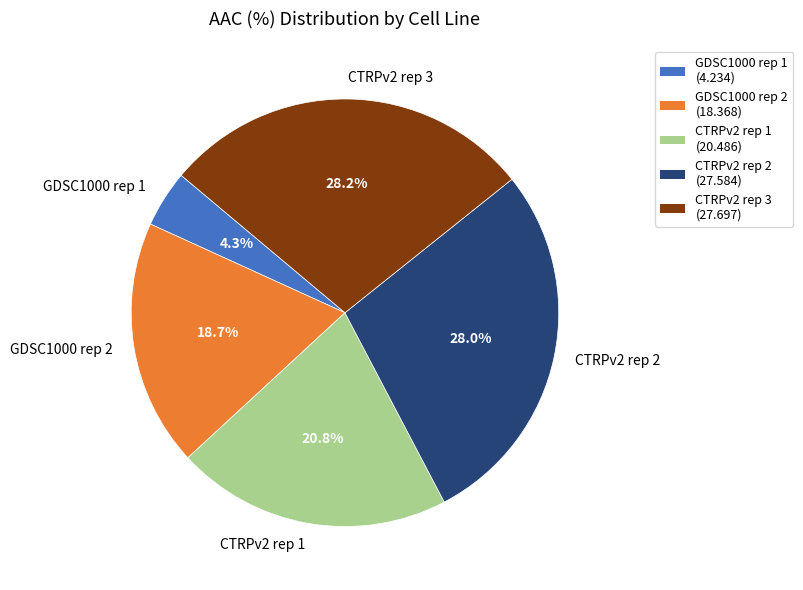

To the nearest percent, what portion does GDSC1000 rep 2 represent?

19%